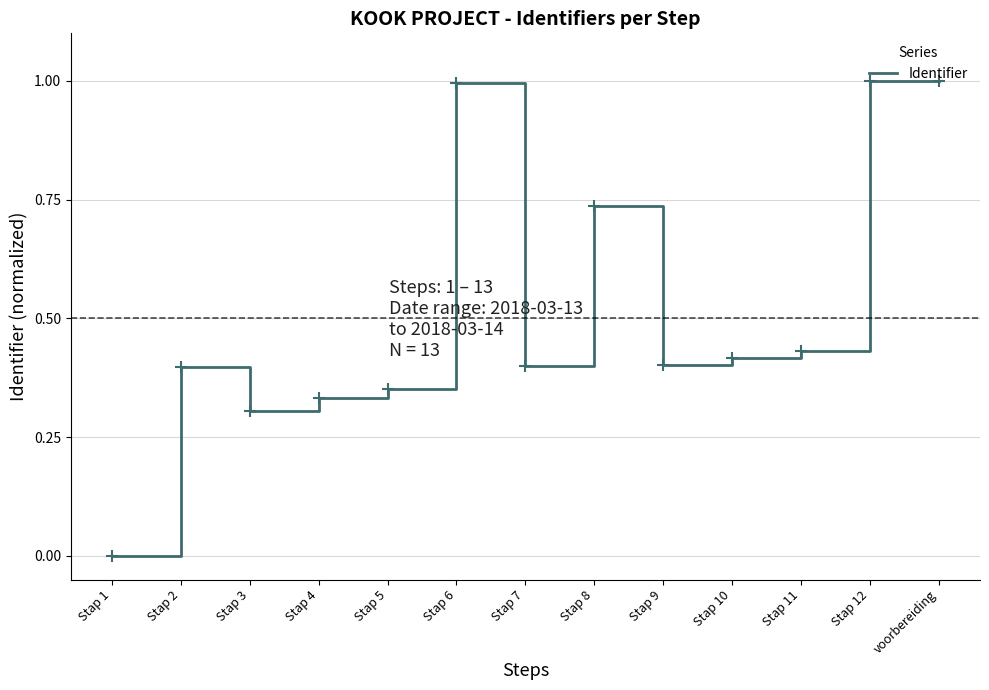

True or false: the data shows 0.6 at Stap 1.

False